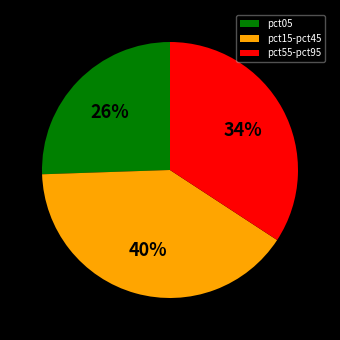

To the nearest percent, what is the average slice percentage?

33%